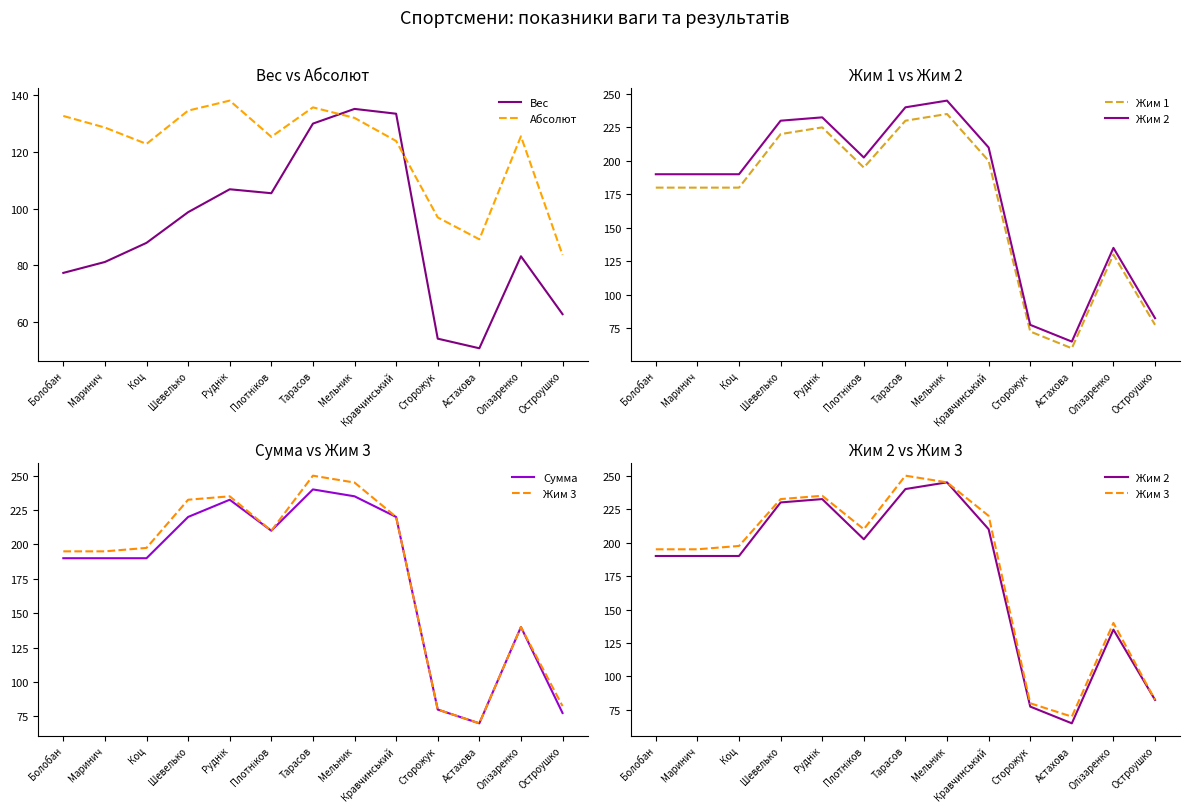

Where is the first local maximum for Абсолют?

Руднік